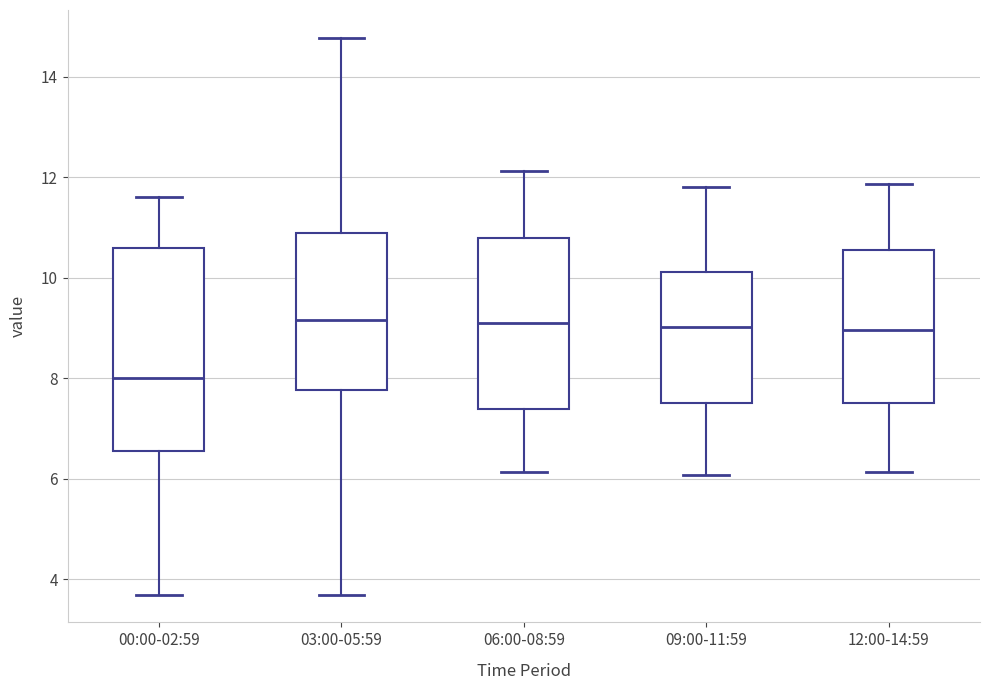

Reading left to right, transcribe this box plot: for each box, give where its median line is, the range the box spans, and where its two whiskers end, as read against the y-axis. The values are not printed on the chart, so give them approximately, as read against the axis.

00:00-02:59: median 8.0, box 6.6 to 10.6, whiskers 3.8 to 11.6
03:00-05:59: median 9.2, box 7.8 to 10.8, whiskers 3.8 to 14.8
06:00-08:59: median 9.2, box 7.4 to 10.8, whiskers 6.2 to 12.2
09:00-11:59: median 9.0, box 7.6 to 10.2, whiskers 6.0 to 11.8
12:00-14:59: median 9.0, box 7.6 to 10.6, whiskers 6.2 to 11.8